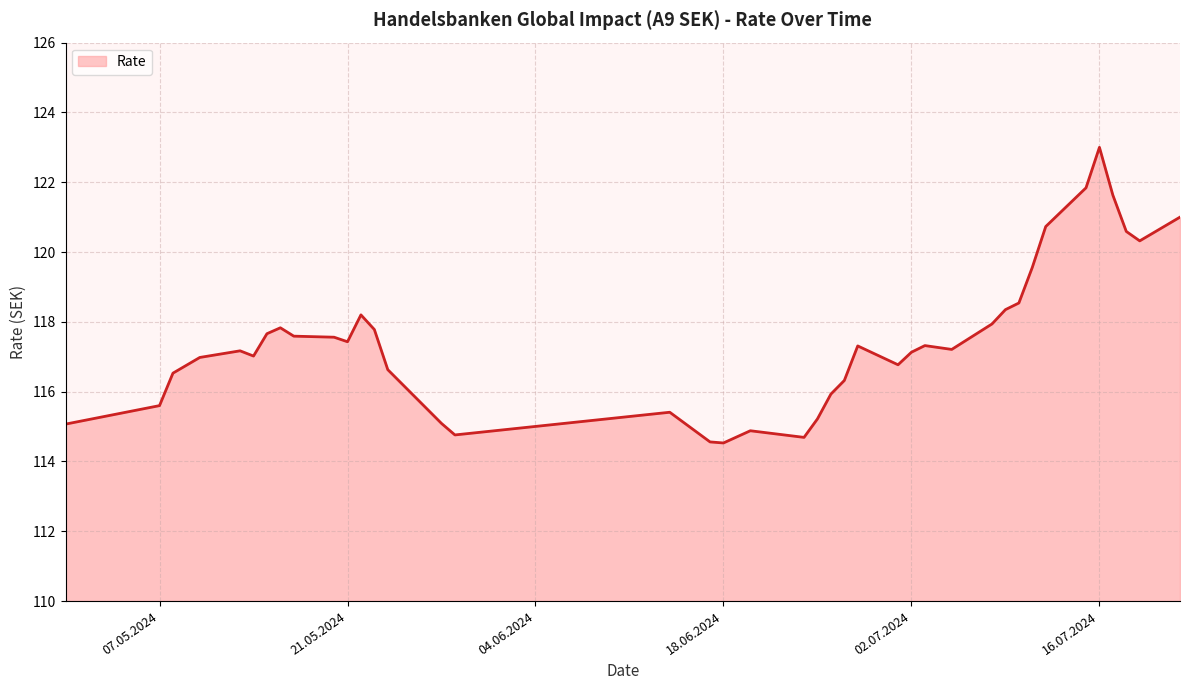

What is the minimum value shown in the chart?

114.5